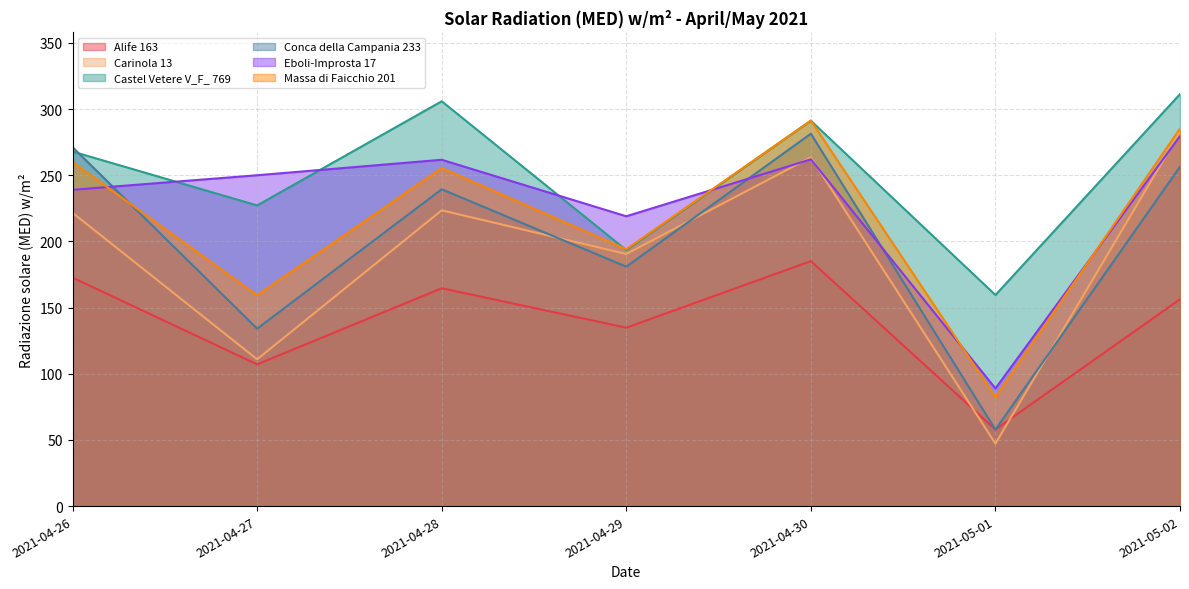

What is the label of the 7th point from the left?

2021-05-02